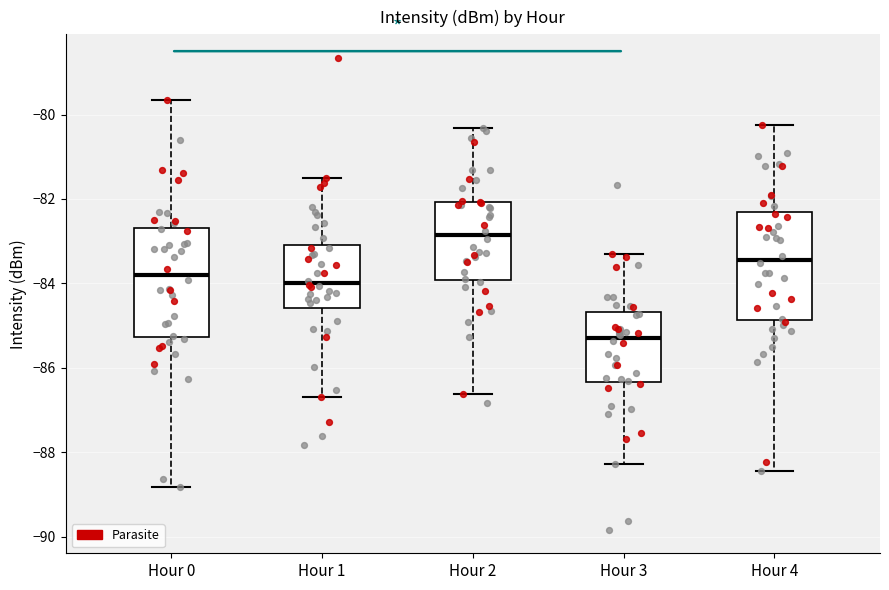

Reading left to right, transcribe this box plot: for each box, give where its median line is, the range the box spans, and where its two whiskers end, as read against the y-axis. The values are not printed on the chart, so give them approximately, as read against the axis.

Hour 0: median -83.8, box -85.2 to -82.6, whiskers -88.8 to -79.6
Hour 1: median -84.0, box -84.6 to -83.0, whiskers -86.6 to -81.4
Hour 2: median -82.8, box -84.0 to -82.0, whiskers -86.6 to -80.4
Hour 3: median -85.2, box -86.4 to -84.6, whiskers -88.2 to -83.4
Hour 4: median -83.4, box -84.8 to -82.4, whiskers -88.4 to -80.2